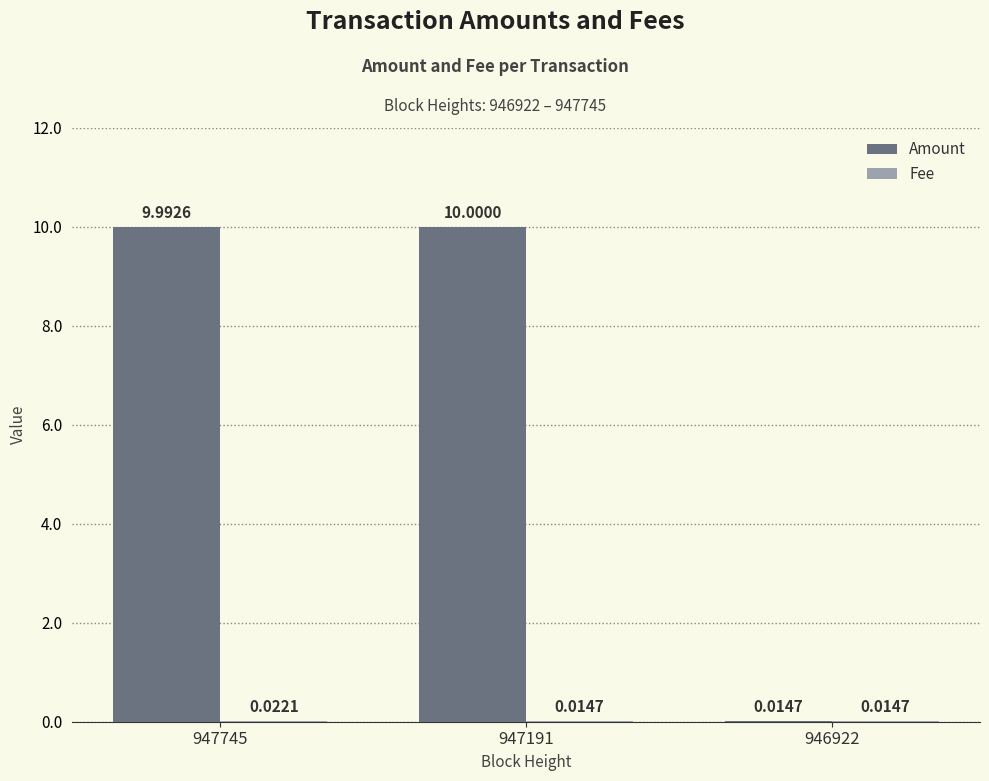

Where is Amount nearest to the value 5?

946922